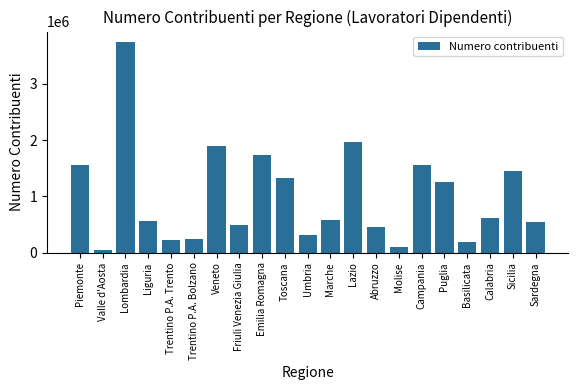

The chart shows a value of 902668 at Sardegna. True or false?

False